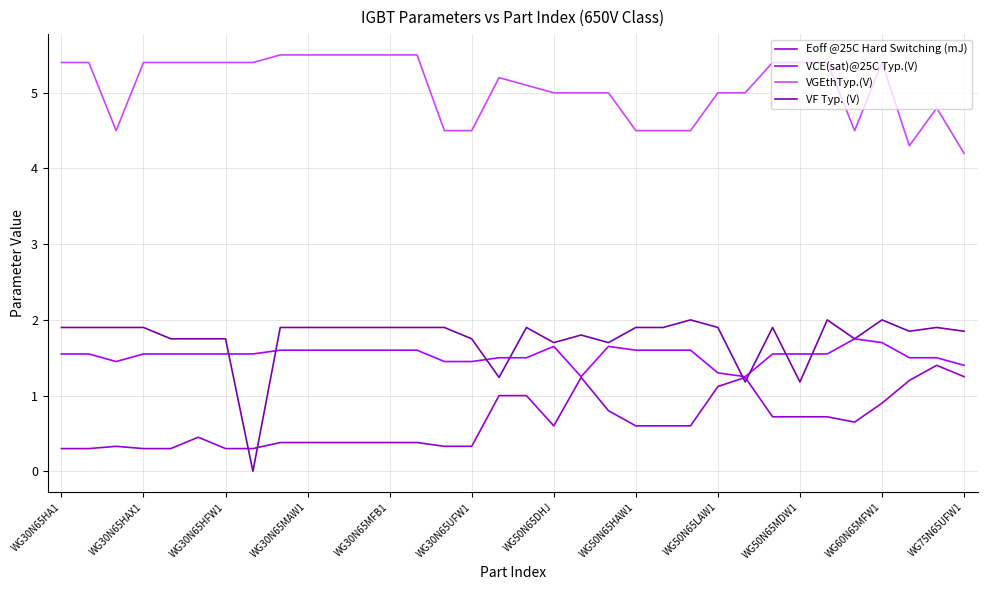

Which series has the largest range (max minus min)?

VF Typ. (V)